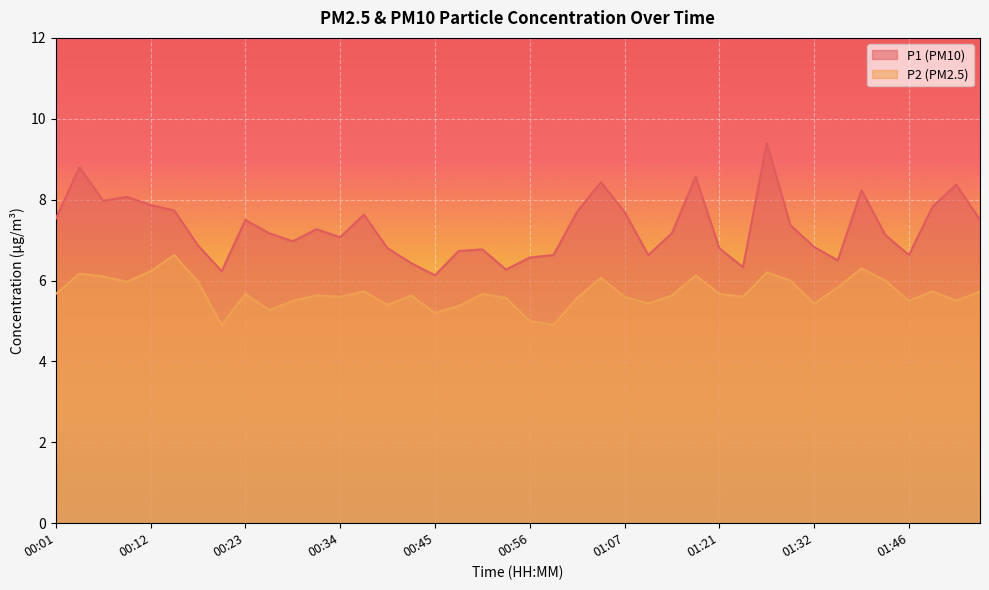

Rank the series at 00:21 from highest to lowest value.

P1, P2